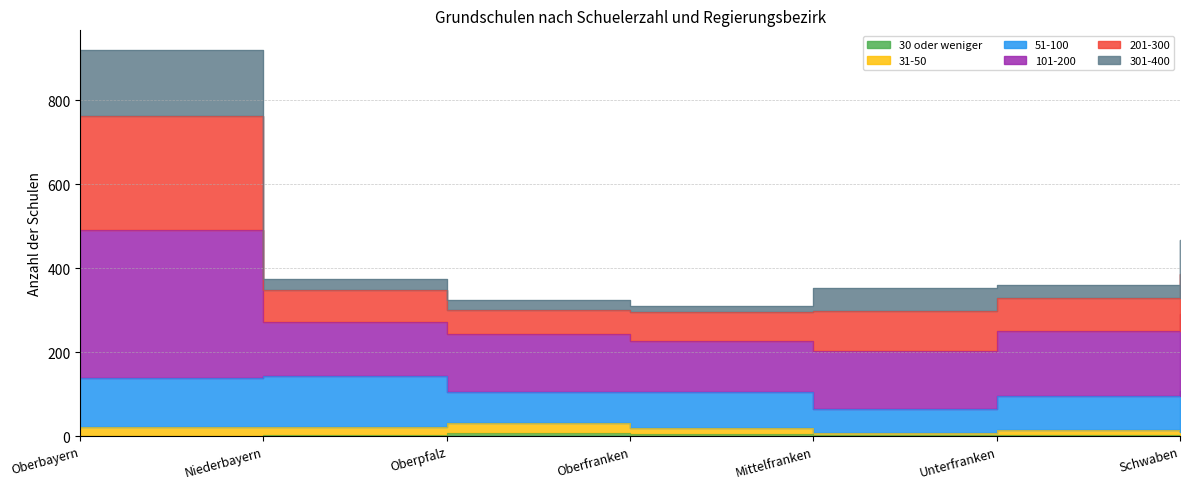

What is the label of the 2nd point from the left?

Niederbayern